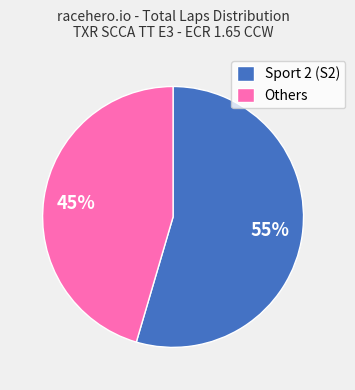

Between Others and Sport 2 (S2), which is larger?

Sport 2 (S2)